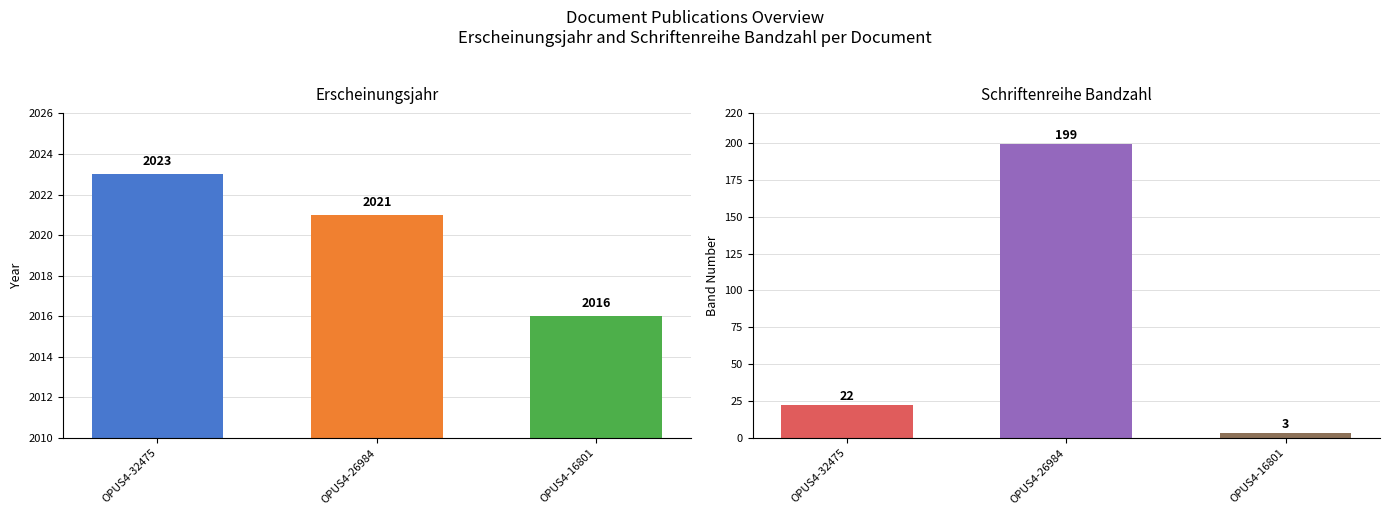

Reading left to right, what are all the values shown in this chart?

Erscheinungsjahr: OPUS4-32475=2023	OPUS4-26984=2021	OPUS4-16801=2016
Schriftenreihe Bandzahl: OPUS4-32475=22	OPUS4-26984=199	OPUS4-16801=3